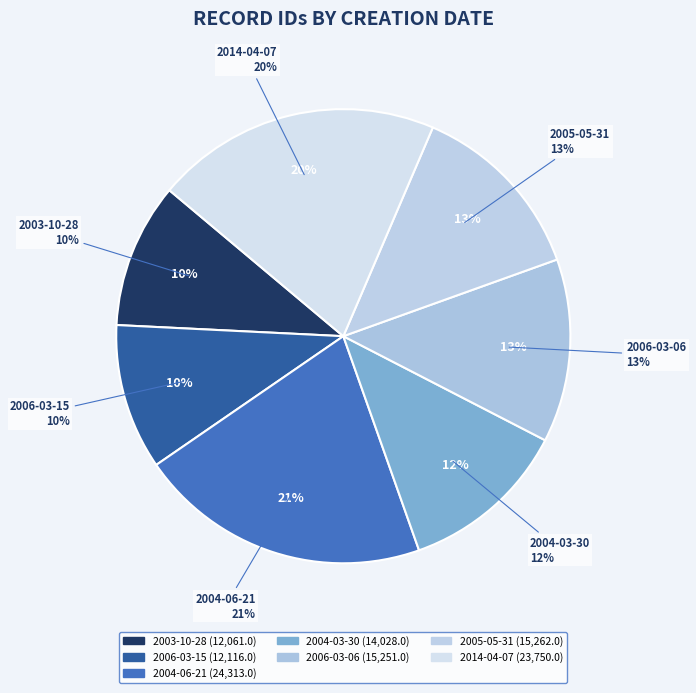

What percentage is the 2006-03-06 slice, to the nearest percent?

13%